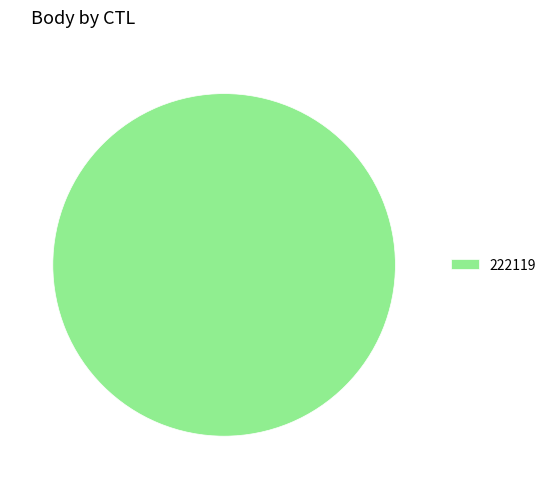

Does any single category account for the majority?

Yes